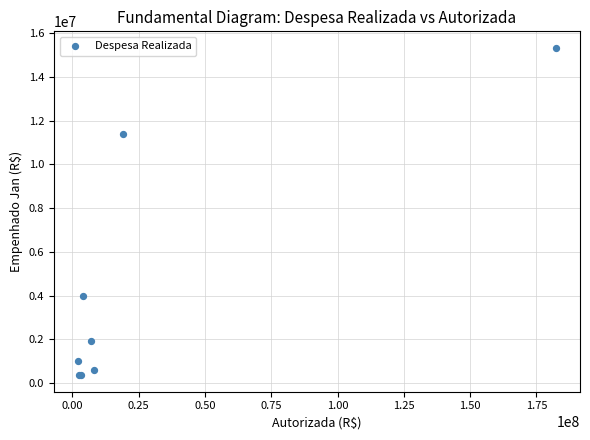

What Y value in the scatter plot is closest to 7845067?

11368746.0